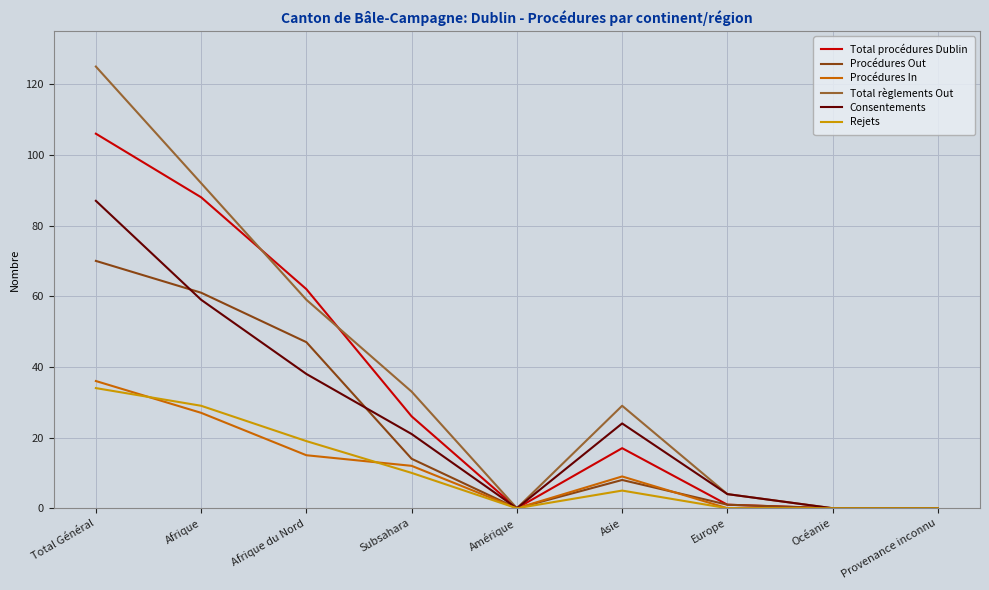

True or false: Consentements has a value of 41 at Asie.

False